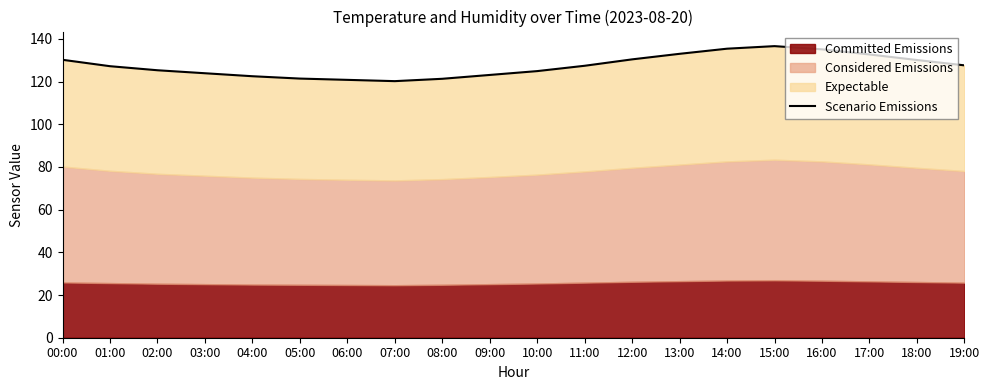

Reading left to right, extract all data points from this chart.

130.2	127.2	125.3	123.9	122.5	121.4	120.8	120.2	121.3	123.1	124.9	127.4	130.4	133.0	135.4	136.6	135.1	132.7	130.1	127.6